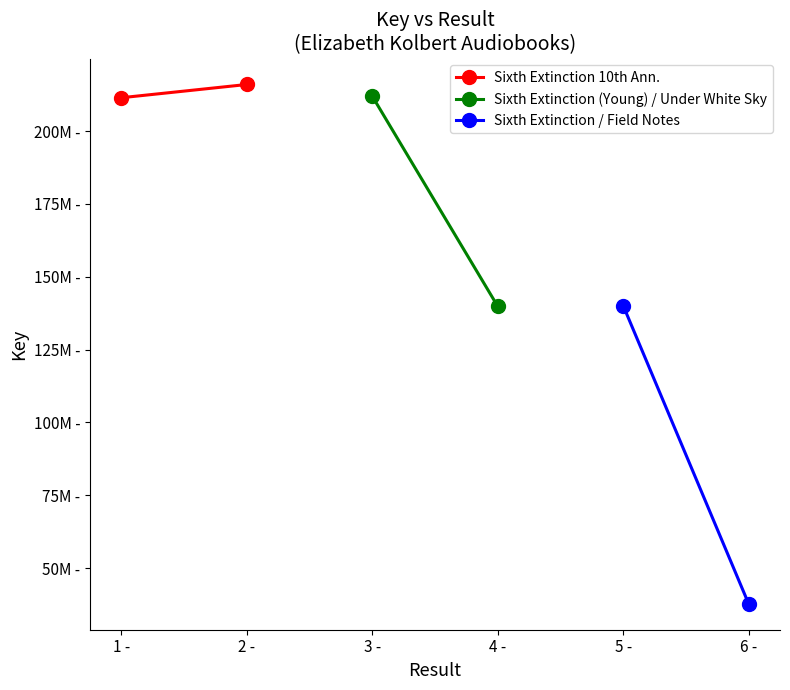

What is the average value of the Sixth Extinction / Field Notes series?

88945491